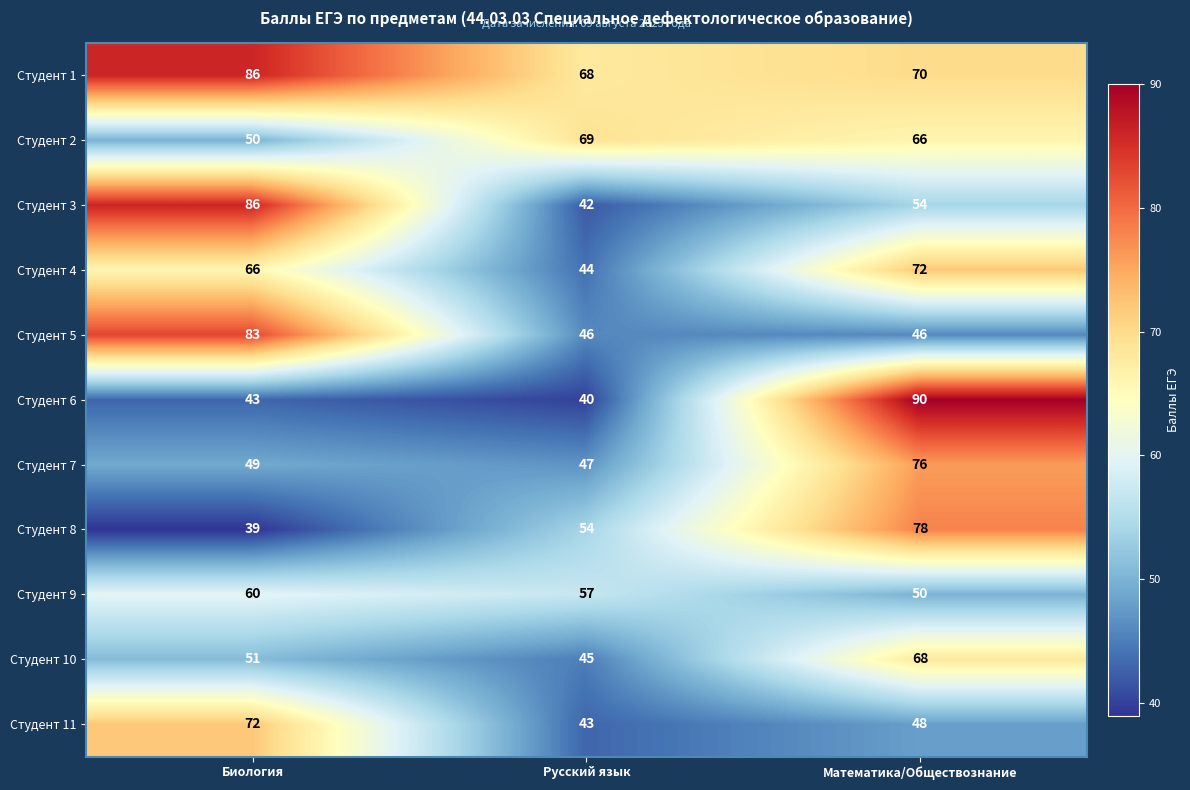

What is the difference between the highest and lowest values at Русский язык?

29